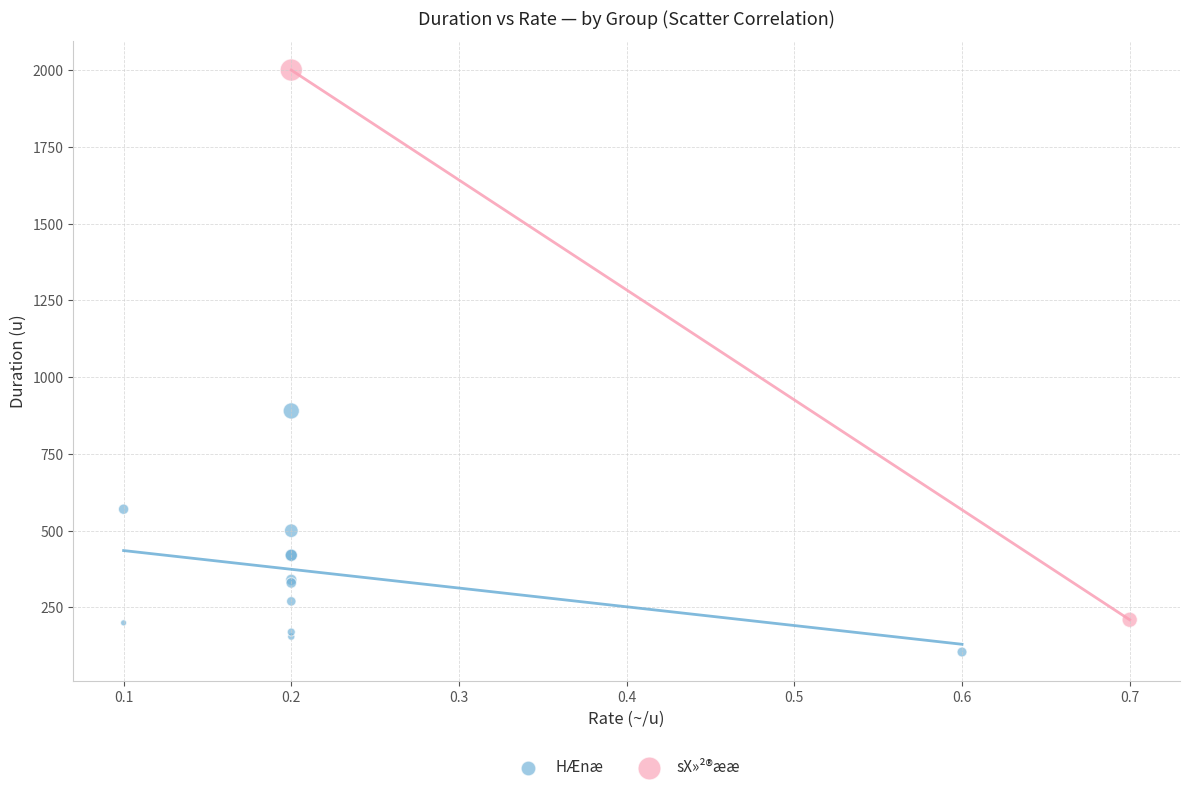

What are all the series names shown in the legend?

HÆnæ, sX»²®ææ